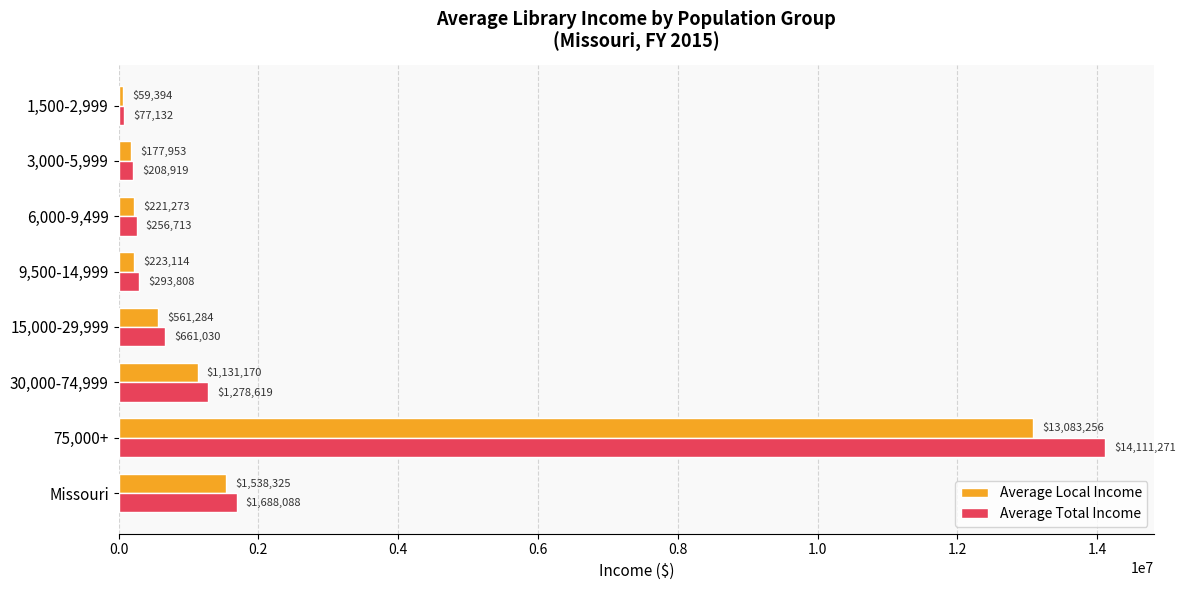

What value does the Average Local Income series have at 1,500-2,999?

59394.4